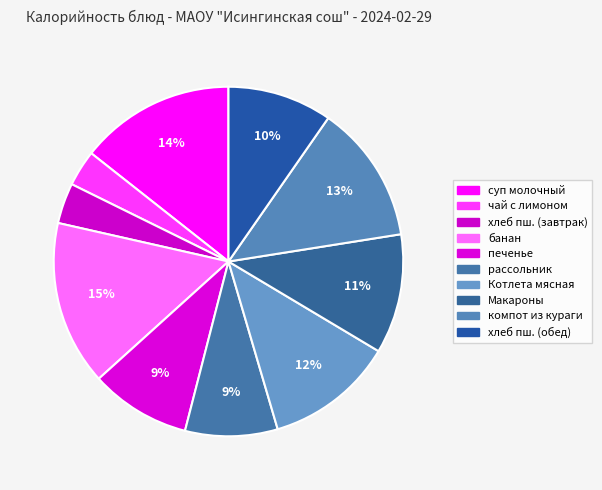

Is there a majority slice in this chart?

No